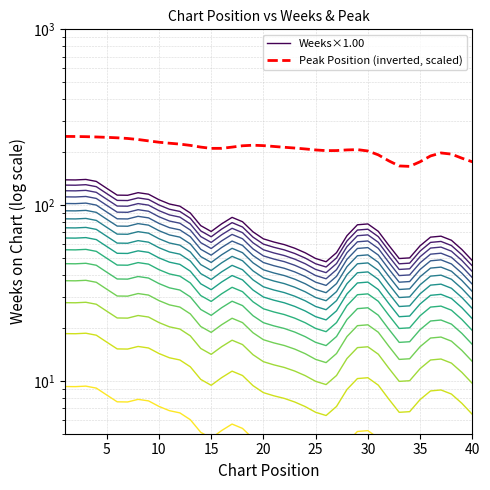

Reading left to right, list all the values displayed in this chart.

Weeks×1.00: 139.2	139.0	139.9	136.4	124.5	113.9	113.7	117.7	115.3	107.3	101.4	98.6	90.1	76.4	70.7	78.2	85.1	80.4	70.4	64.2	61.6	59.6	56.8	53.5	49.7	47.6	53.6	67.0	77.2	78.1	70.9	59.1	49.6	50.1	58.7	65.7	66.5	63.1	55.9	48.3
Peak Position (inverted, scaled): 245.8	245.6	245.0	244.1	242.9	241.4	239.3	236.1	231.9	227.9	224.9	222.3	218.6	213.8	210.2	210.3	213.7	217.5	219.1	217.9	215.5	213.2	211.1	208.7	205.9	204.1	204.3	206.0	206.8	203.2	193.1	178.6	167.0	166.0	176.4	190.3	198.0	195.0	184.9	176.3